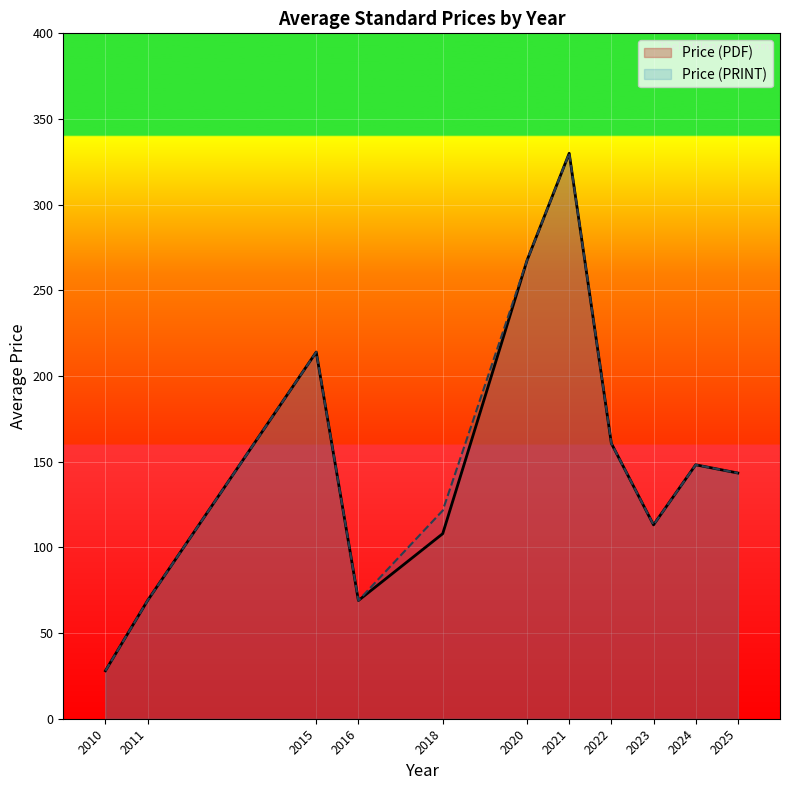

True or false: Price (PDF) and Price (PRINT) cross at least once.

False